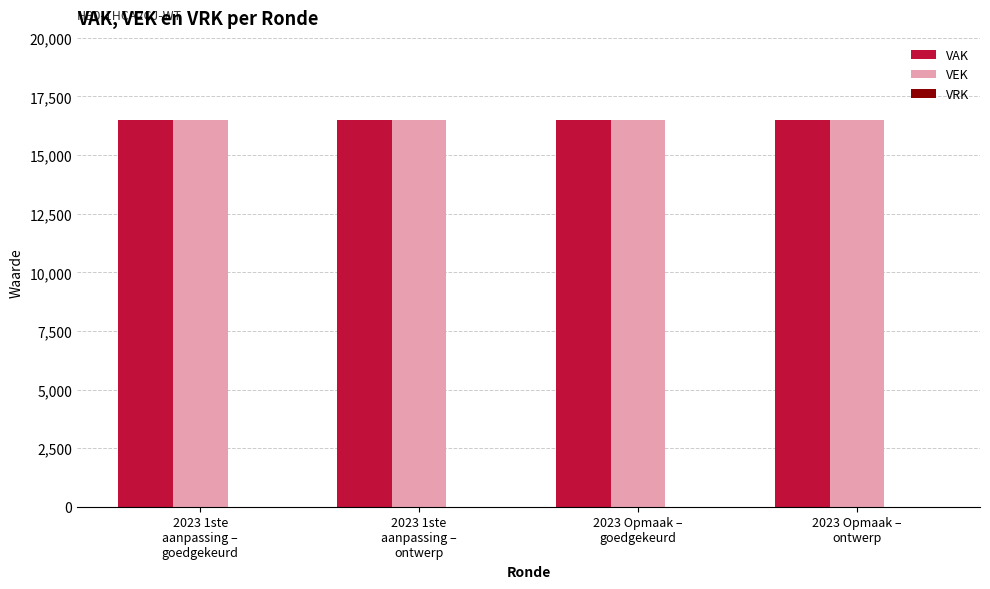

Is the value of VRK at 2023 1ste
aanpassing –
ontwerp greater than the value of VEK at 2023 1ste
aanpassing –
ontwerp?

No